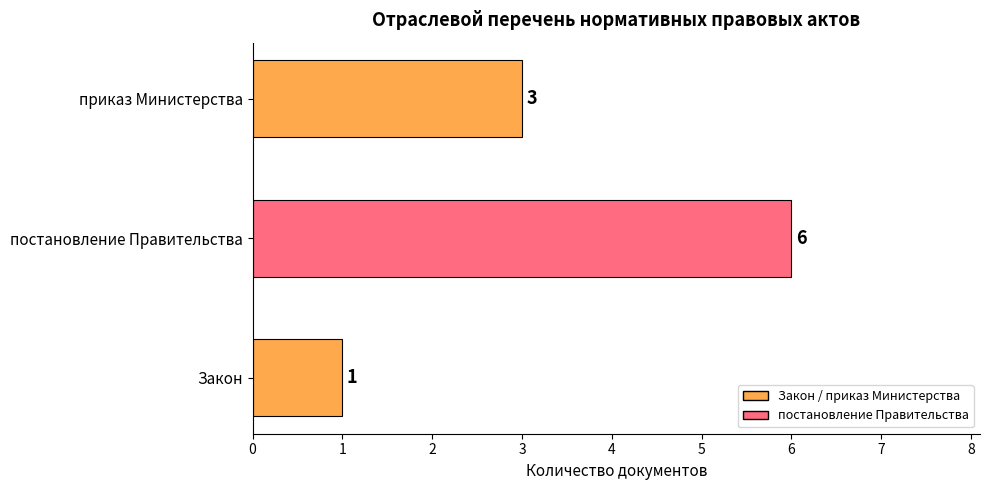

What is the approximate value at постановление Правительства?

6